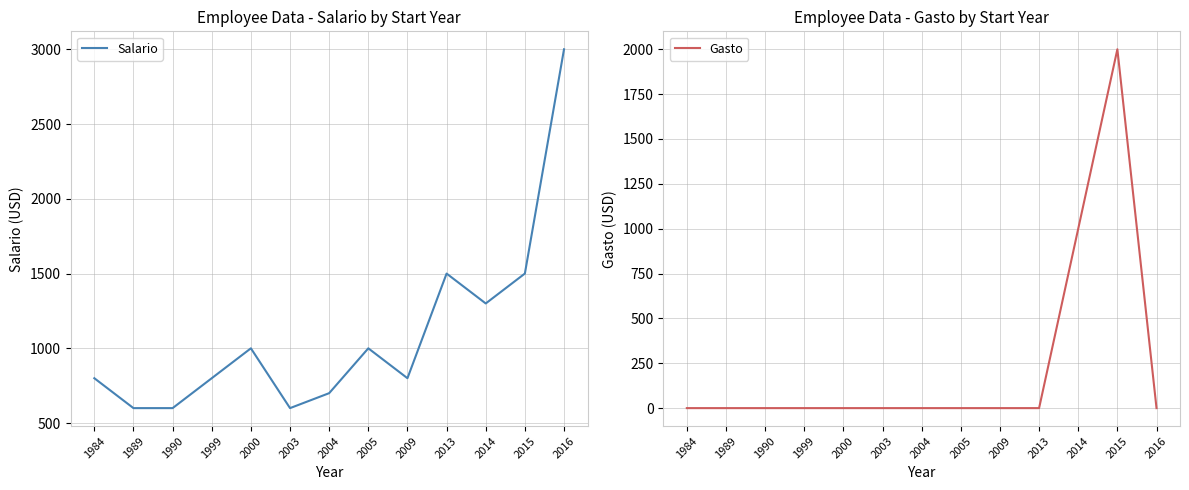

What is the value of the Salario point at the 6th from the left?

600